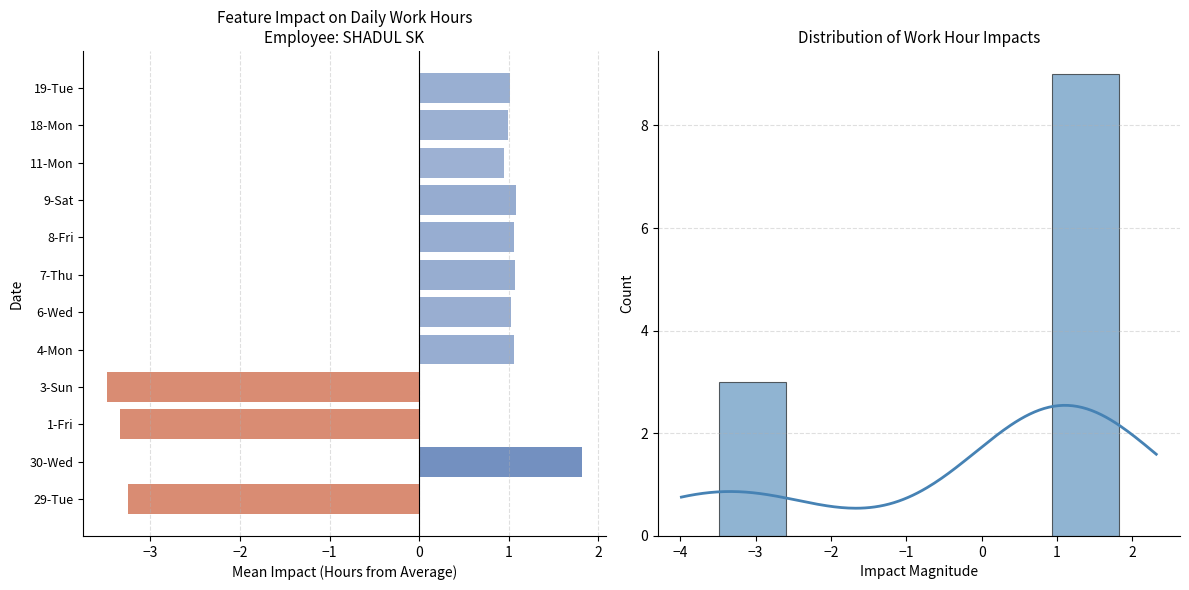

The value at 7-Thu is 1.1. True or false?

True